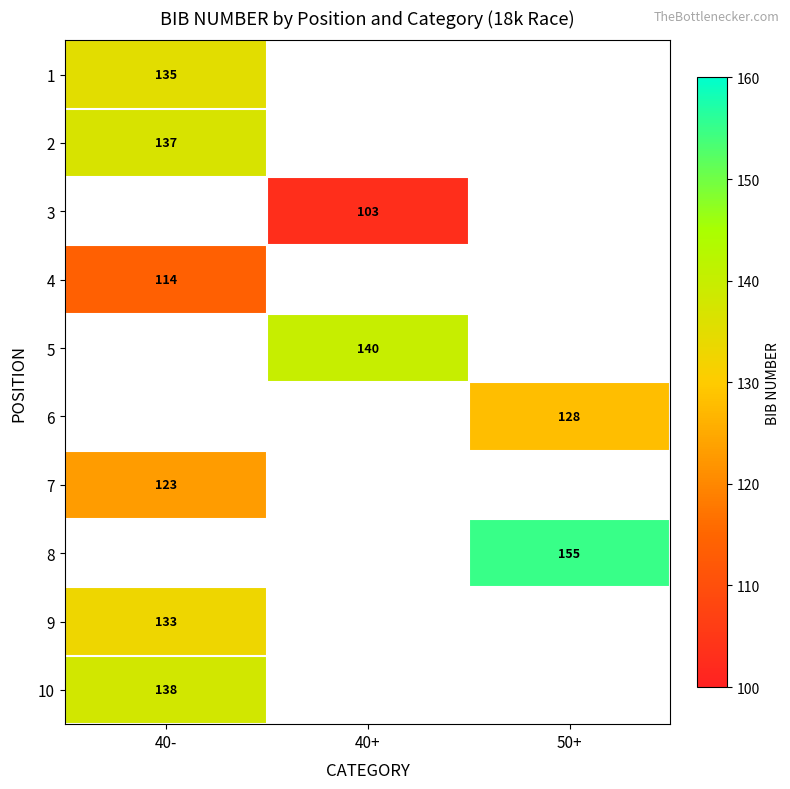

Is it true that 5 equals 252 at 40+?

False